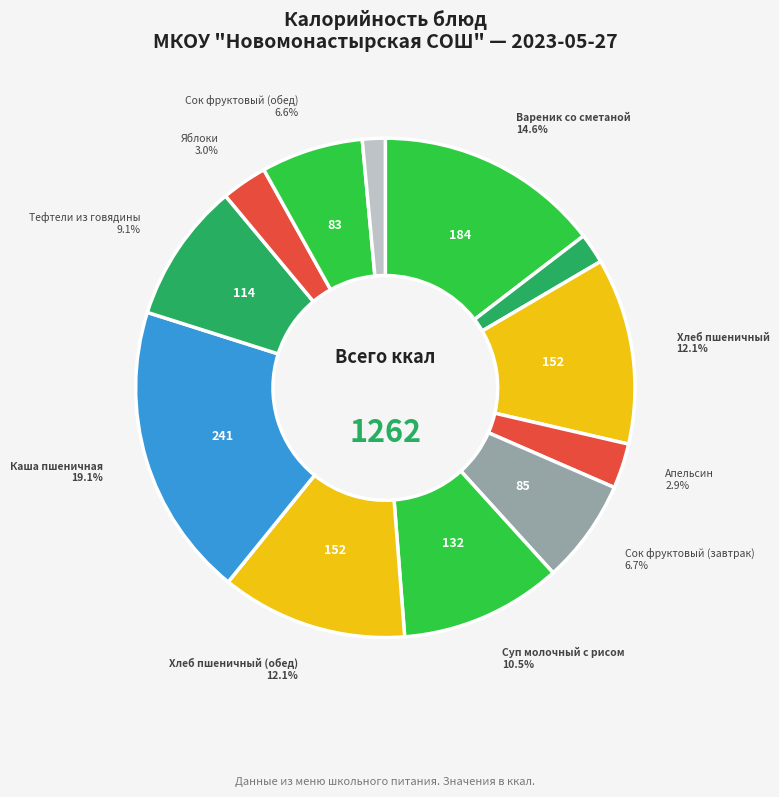

Count the number of slices in the pie.

12